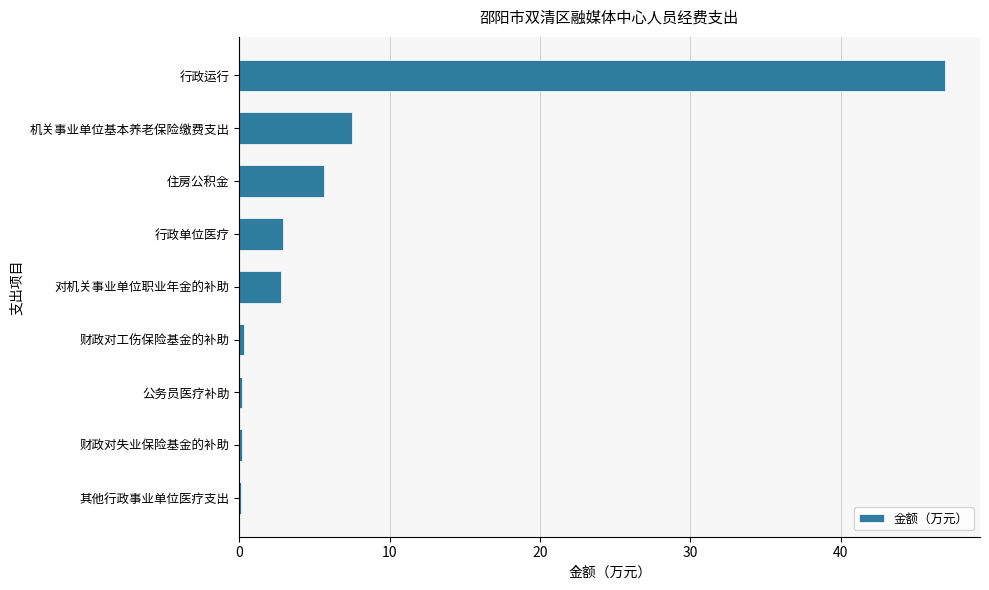

What is the ratio of the value at 住房公积金 to the value at 行政单位医疗?

1.9